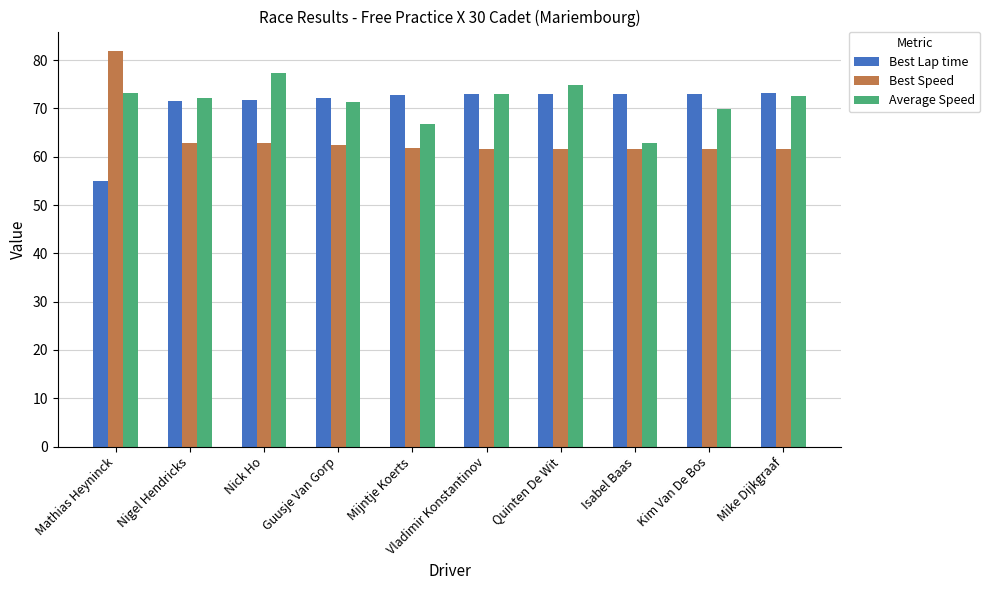

Which category has the lowest value in the Average Speed series?

Isabel Baas